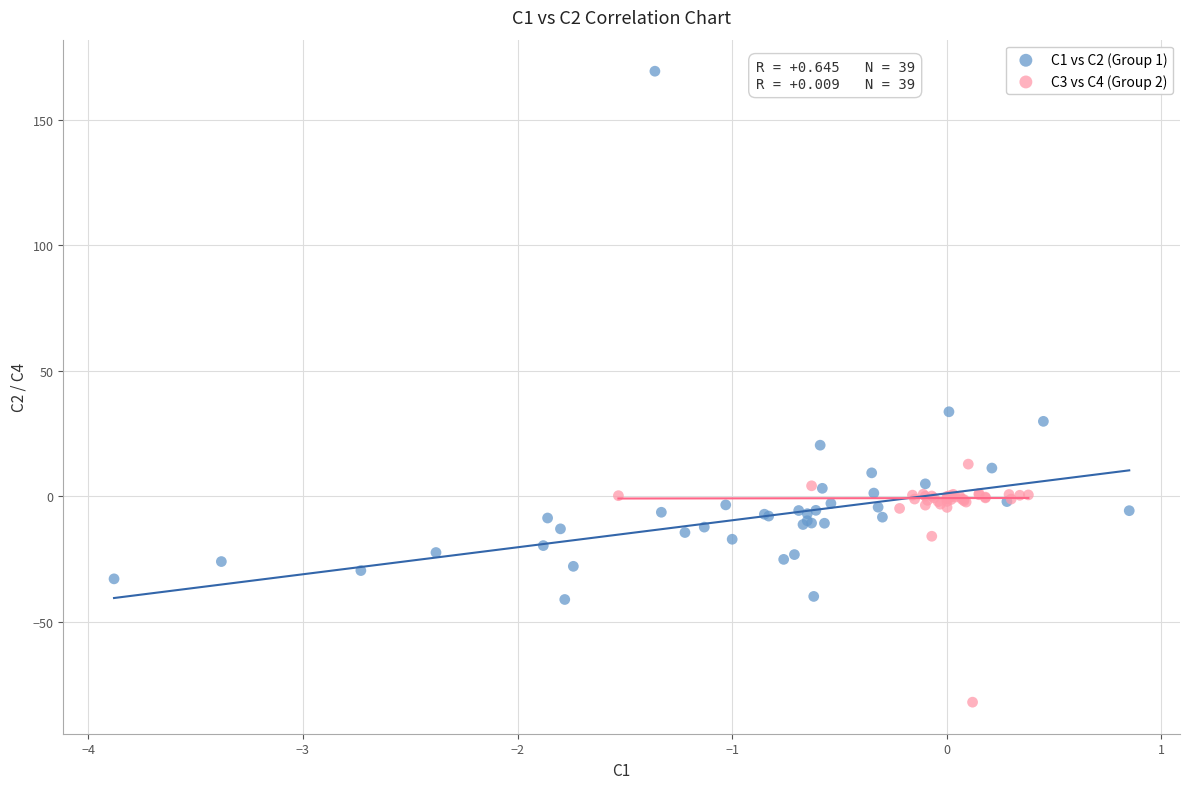

Which series contains the highest Y value?

C1 vs C2 (Group 1)